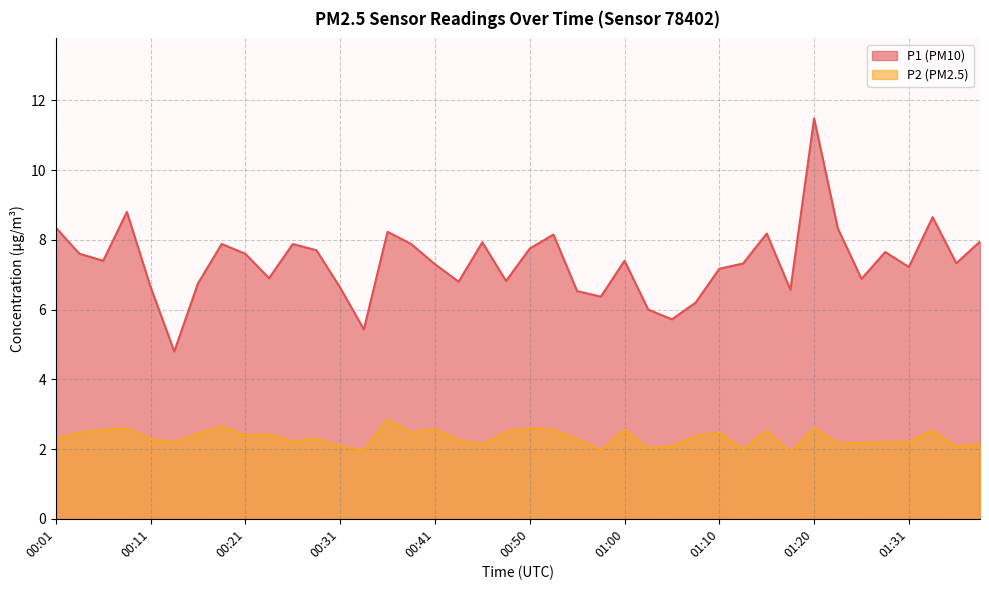

Rank the series by their maximum value, from highest to lowest.

P1, P2